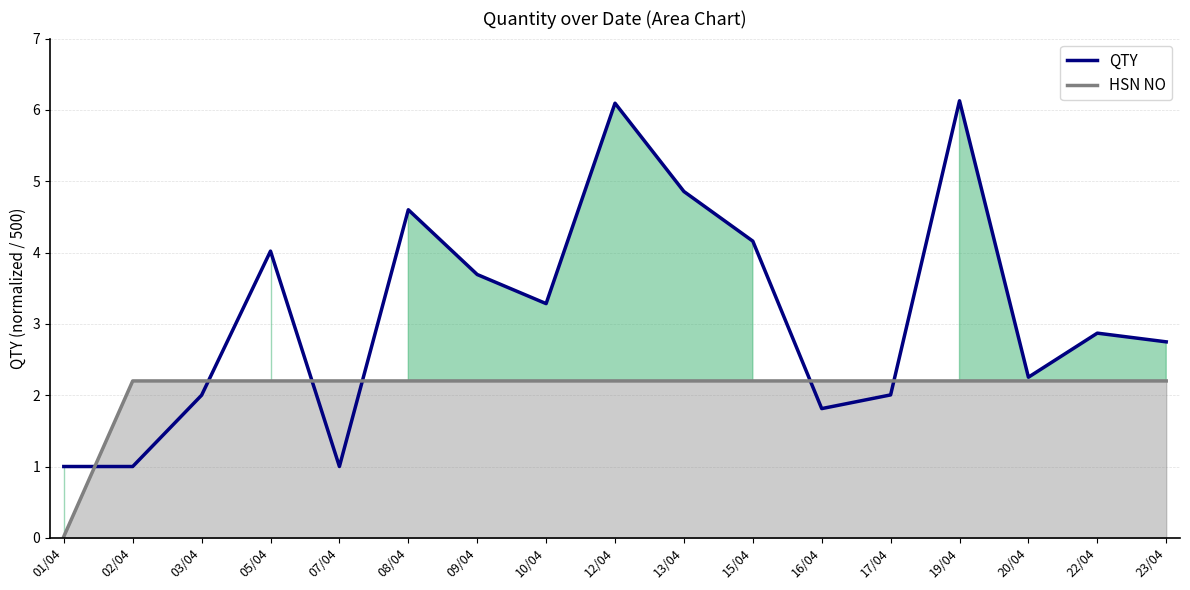

What position from the left is 17/04?

13